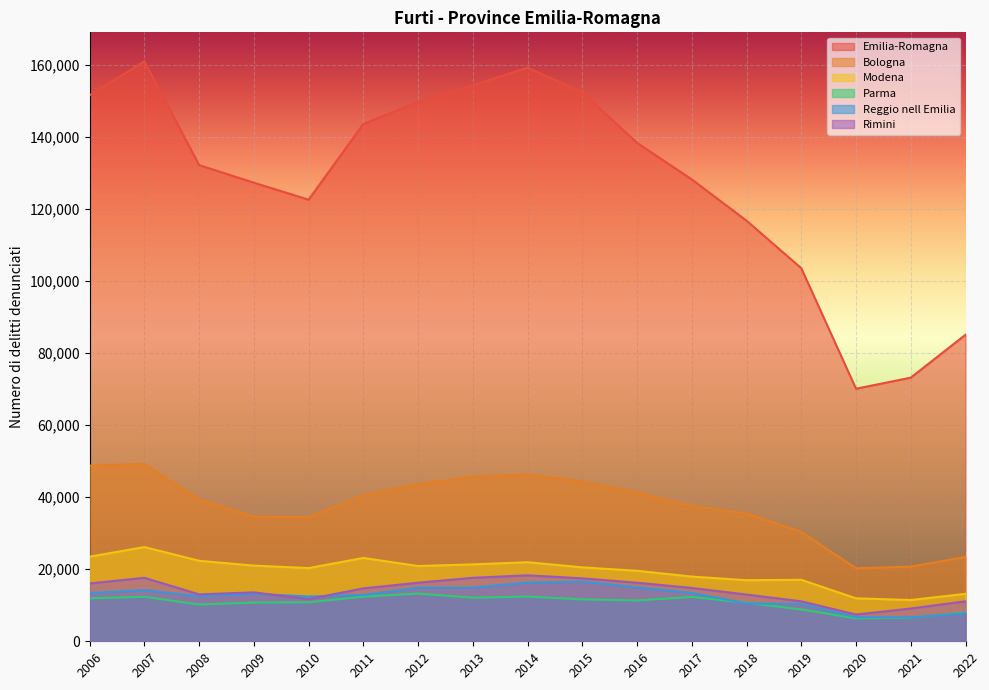

Reading right to left, list all the values displayed in this chart.

Emilia-Romagna: 2022=85152	2021=73225	2020=70148	2019=103624	2018=116820	2017=128288	2016=138436	2015=152488	2014=159327	2013=154392	2012=149832	2011=143693	2010=122657	2009=127376	2008=132270	2007=161086	2006=151689
Bologna: 2022=23426	2021=20736	2020=20294	2019=30363	2018=35505	2017=37552	2016=41245	2015=44397	2014=46317	2013=45687	2012=43574	2011=40539	2010=34471	2009=34657	2008=39383	2007=49240	2006=48796
Modena: 2022=13177	2021=11459	2020=11932	2019=17075	2018=16969	2017=17971	2016=19583	2015=20536	2014=21966	2013=21359	2012=20903	2011=23152	2010=20336	2009=21019	2008=22357	2007=26173	2006=23507
Parma: 2022=7970	2021=6558	2020=6369	2019=8836	2018=10702	2017=12314	2016=11343	2015=11645	2014=12426	2013=12099	2012=13254	2011=12385	2010=10826	2009=10763	2008=10211	2007=12359	2006=11936
Reggio nell Emilia: 2022=7777	2021=6651	2020=6683	2019=10346	2018=10523	2017=13443	2016=14975	2015=16567	2014=16280	2013=14901	2012=14873	2011=12873	2010=12433	2009=13197	2008=12507	2007=14198	2006=13435
Rimini: 2022=11112	2021=9106	2020=7438	2019=11099	2018=12981	2017=14814	2016=16266	2015=17481	2014=18328	2013=17632	2012=16268	2011=14700	2010=11711	2009=13582	2008=13031	2007=17634	2006=16072